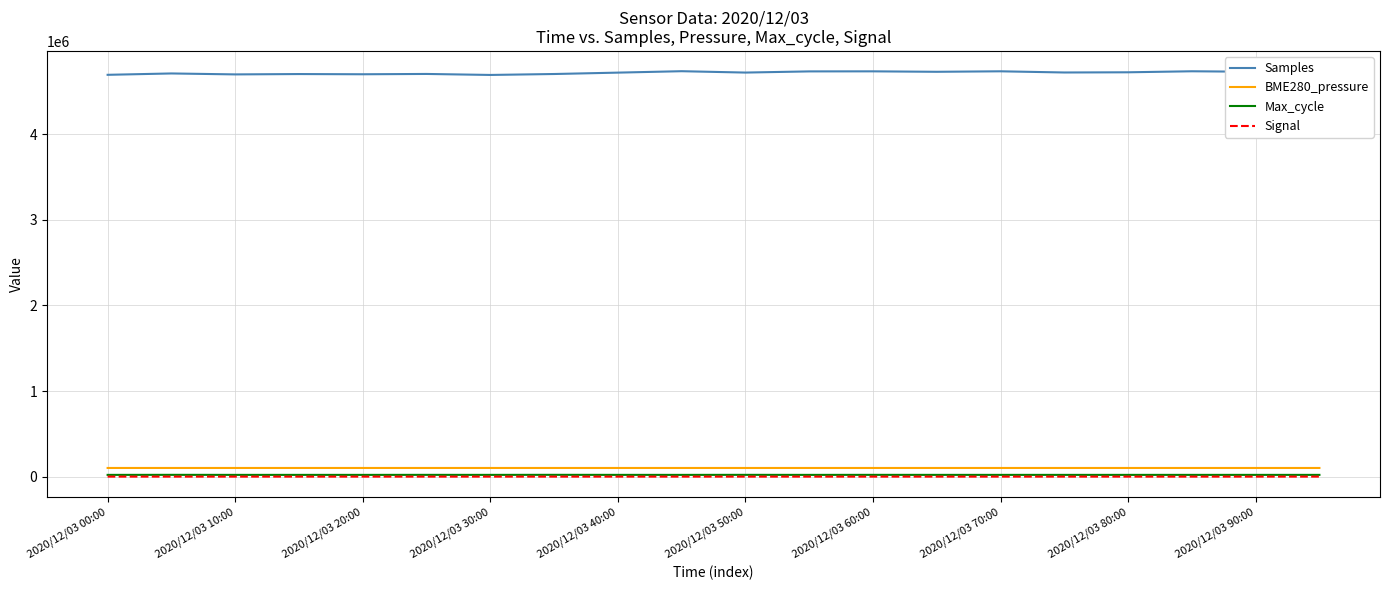

True or false: Samples and BME280_pressure intersect in this chart.

False